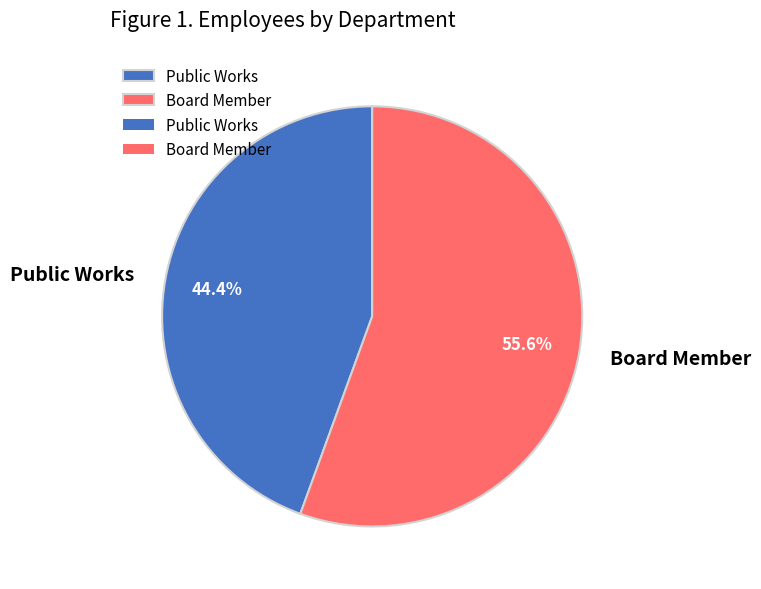

To the nearest percent, what is the difference between the largest and smallest slice percentages?

11%